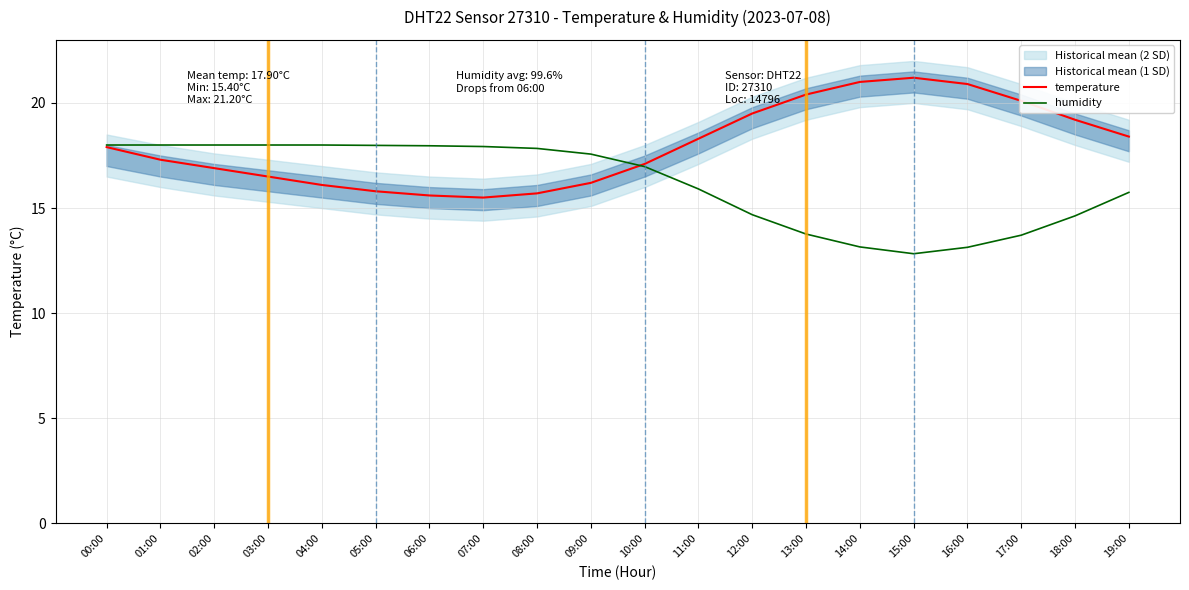

At which category does temperature reach its first local peak?

15:00